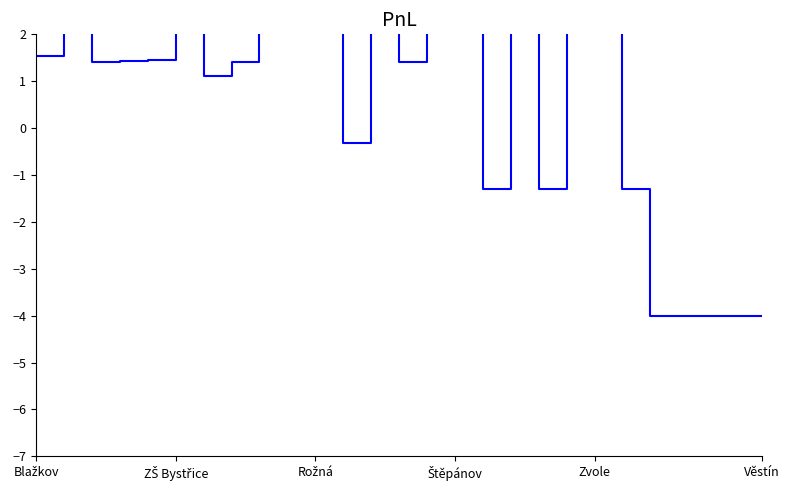

What is the value of the 17th point from the left?

-1.3